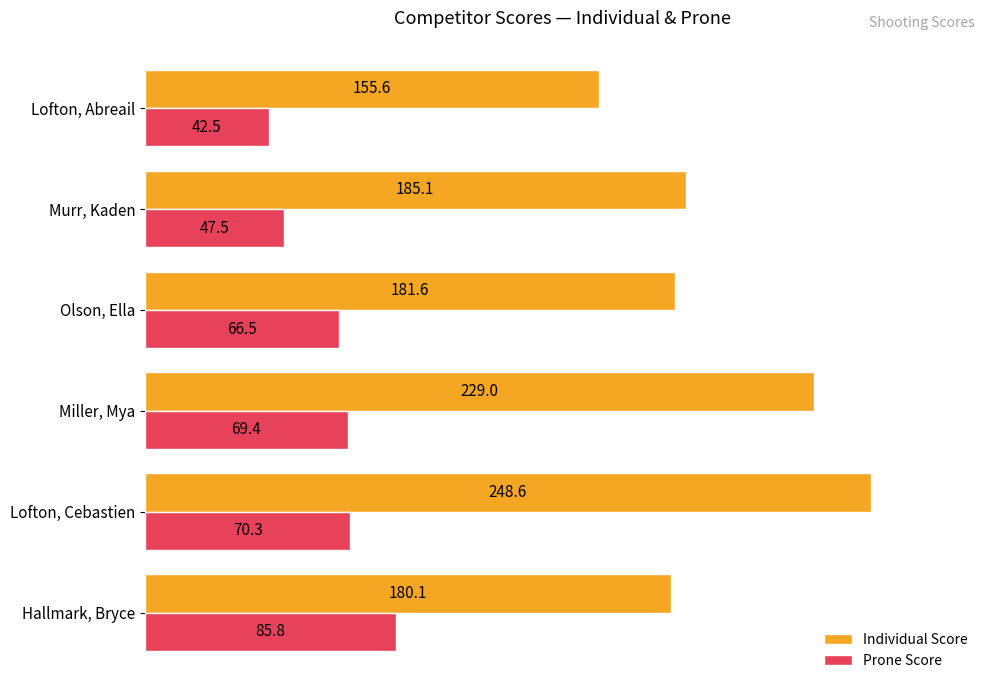

What are all the series names shown in the legend?

Individual Score, Prone Score